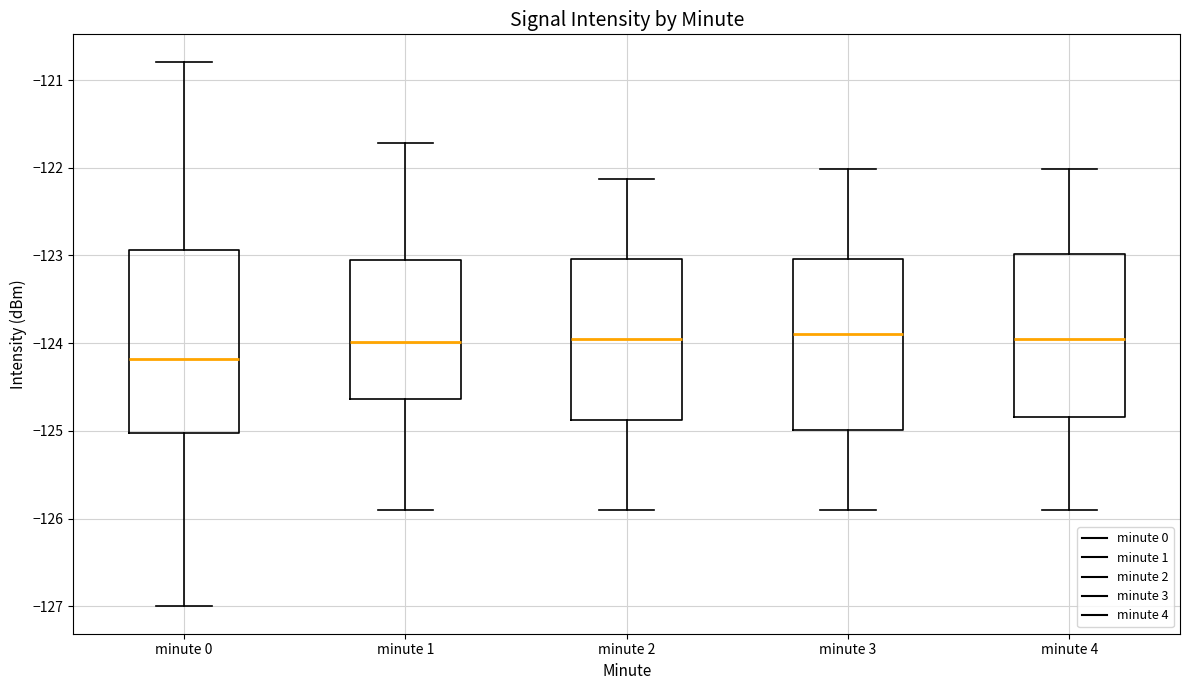

Where does the upper whisker of the box for minute 0 end on the y-axis? The values are not printed on the chart, so give them approximately, as read against the axis.

-120.8